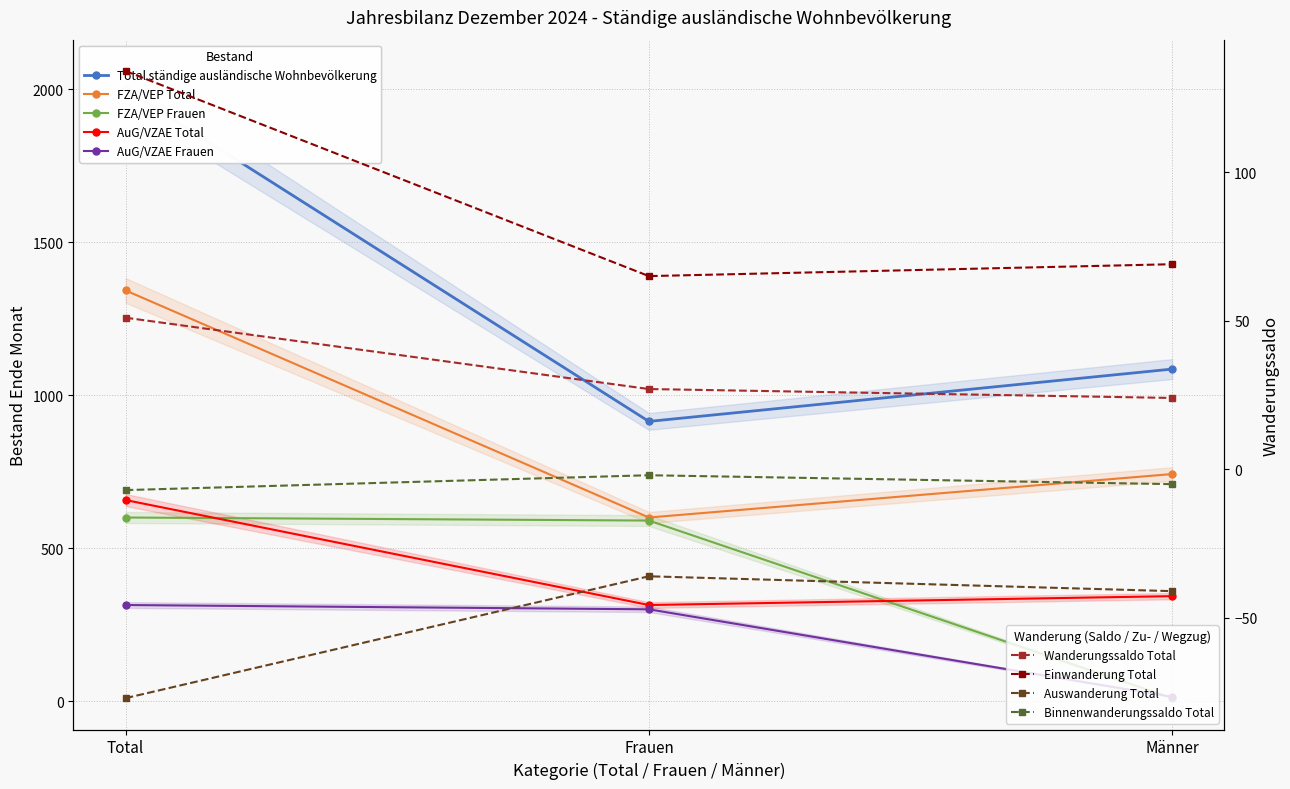

Where is AuG/VZAE Frauen nearest to the value 164?

Frauen